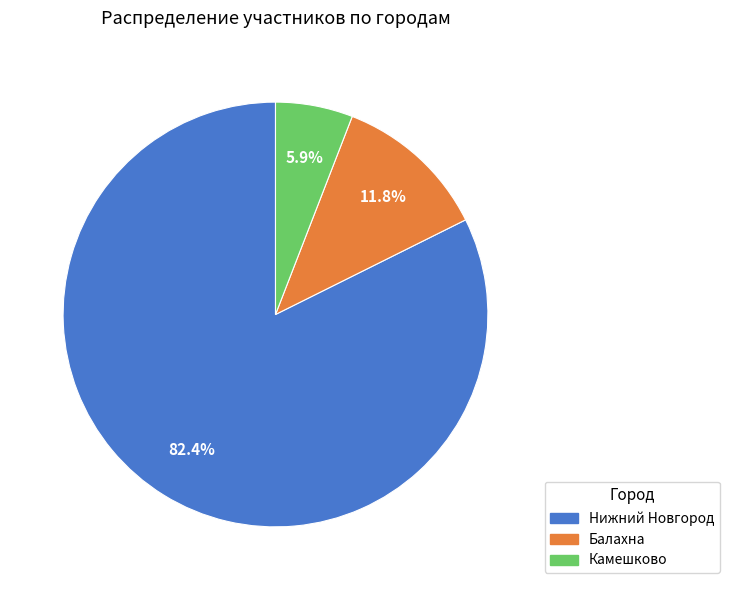

True or false: Балахна accounts for 27% of the total.

False